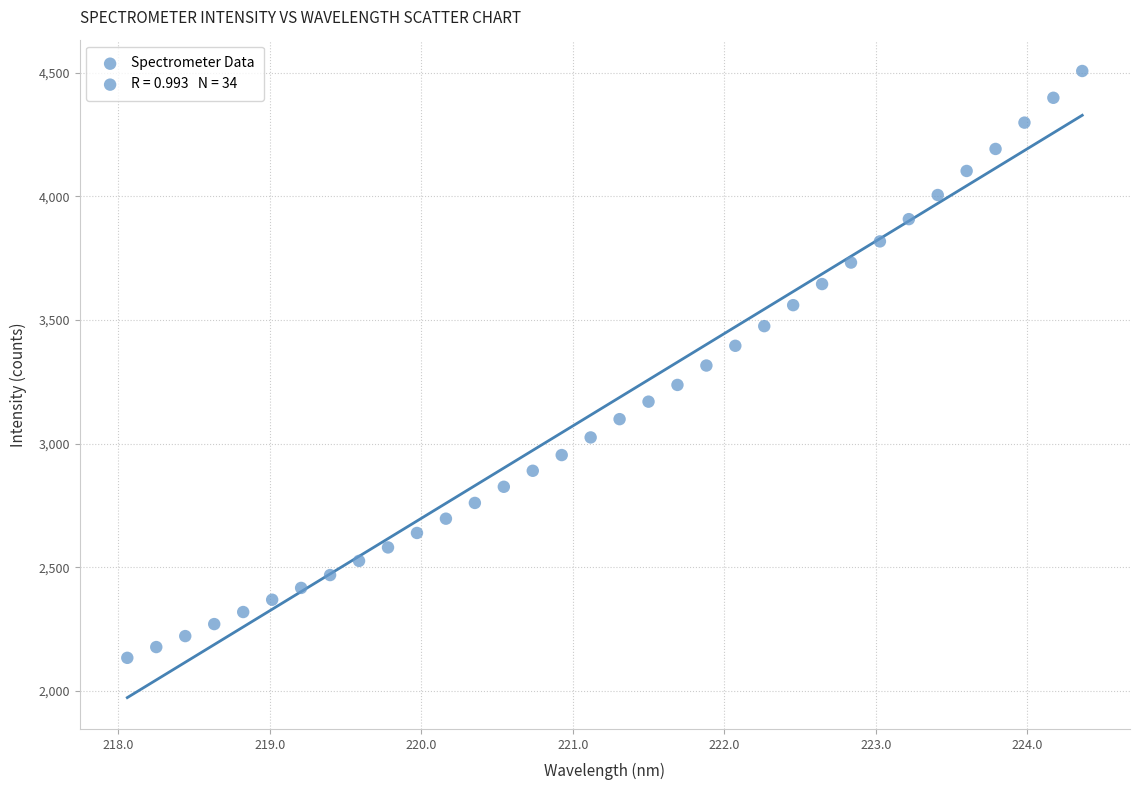

What is the range of X values (max minus min)?

6.3